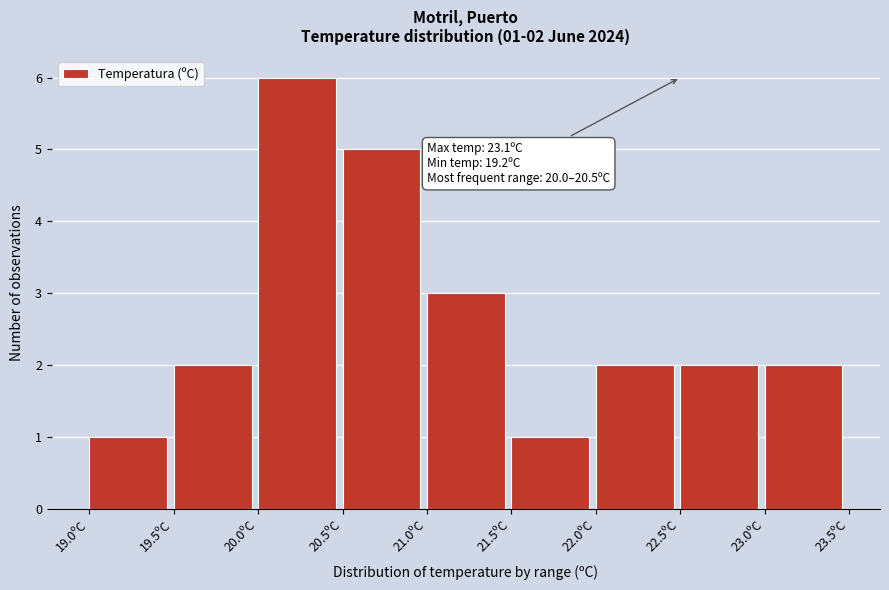

Over which range of the x-axis is the bar tallest?

20.0 to 20.5